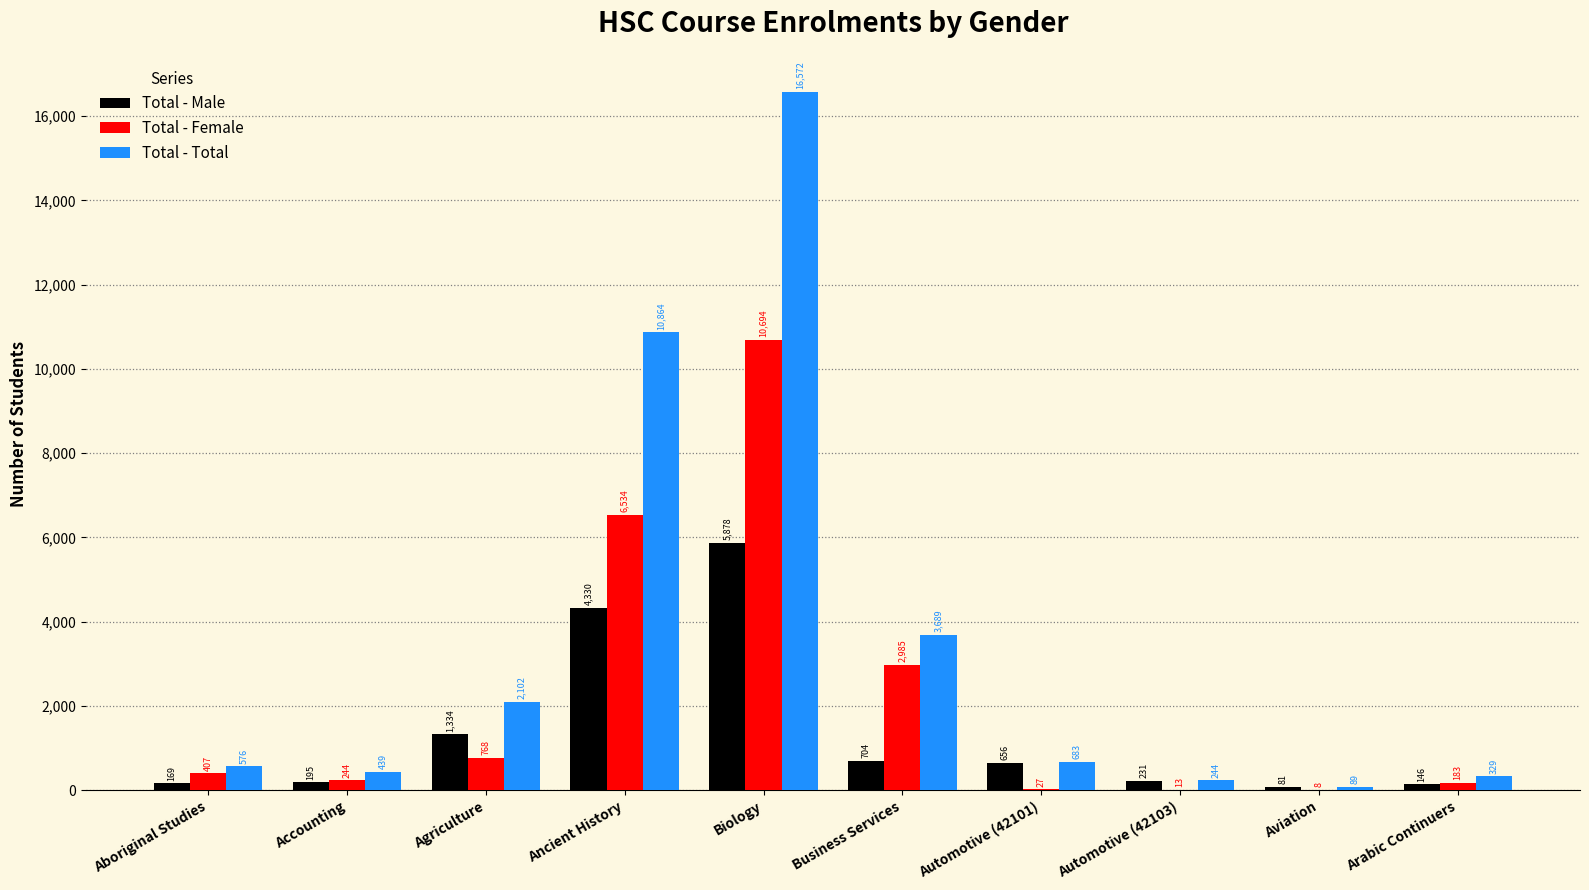

The Total - Total series shows 683 at Automotive (42101). True or false?

True